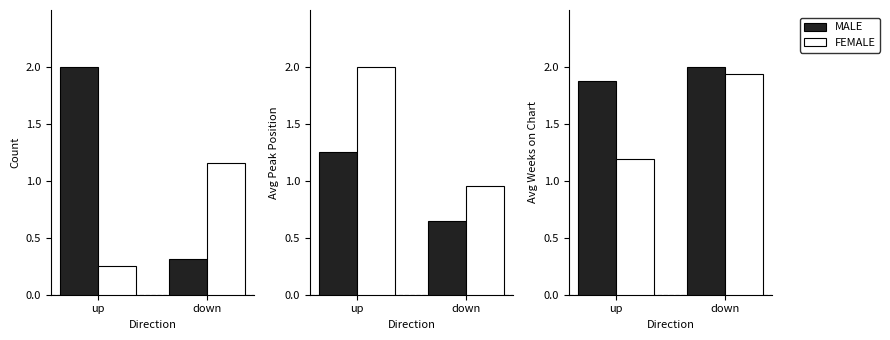

What is the difference between the maximum and minimum values in the FEMALE series?

0.7